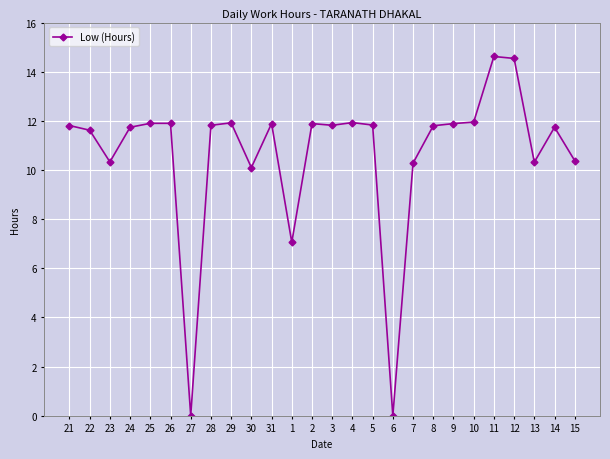

At which label is the value closest to 7?

1